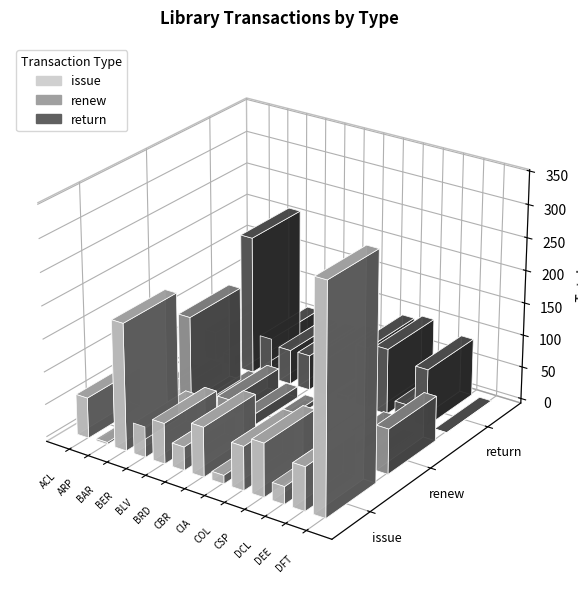

How many bars are there in each group?

3